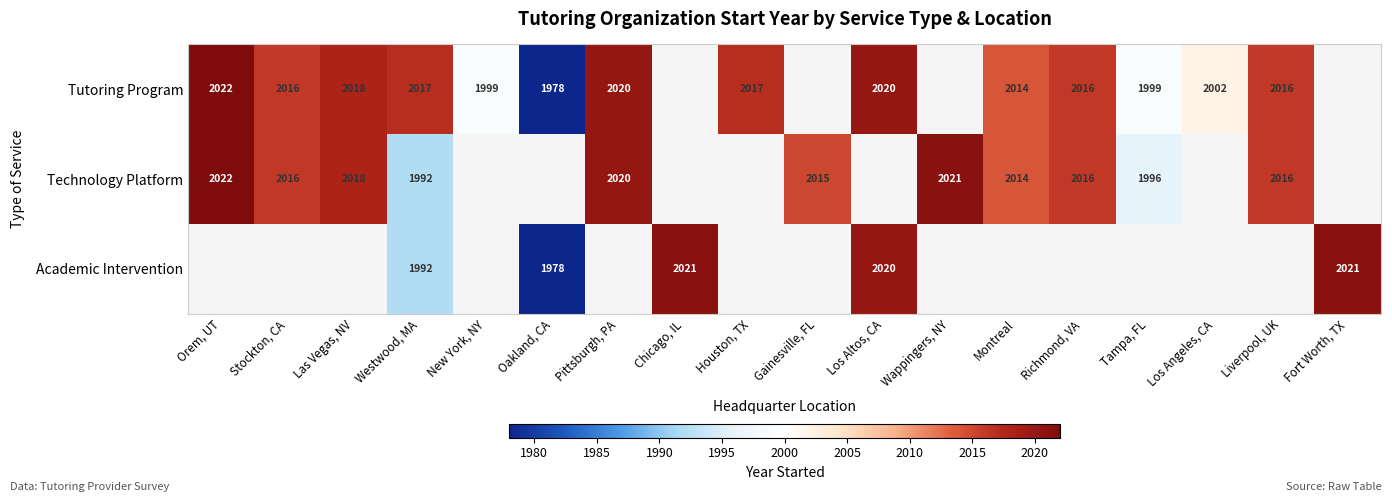

What is the sum of the Technology Platform values at Tampa, FL and Richmond, VA?

4012